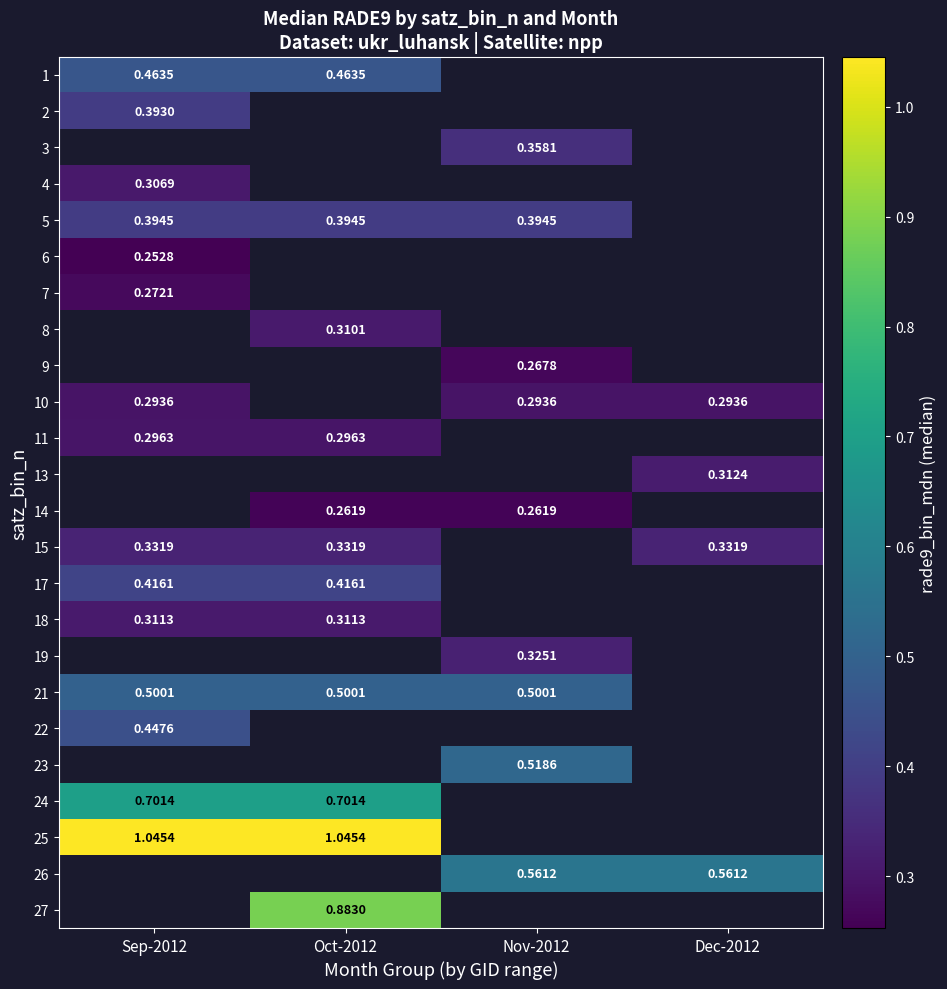

How many distinct data groups are displayed?

24